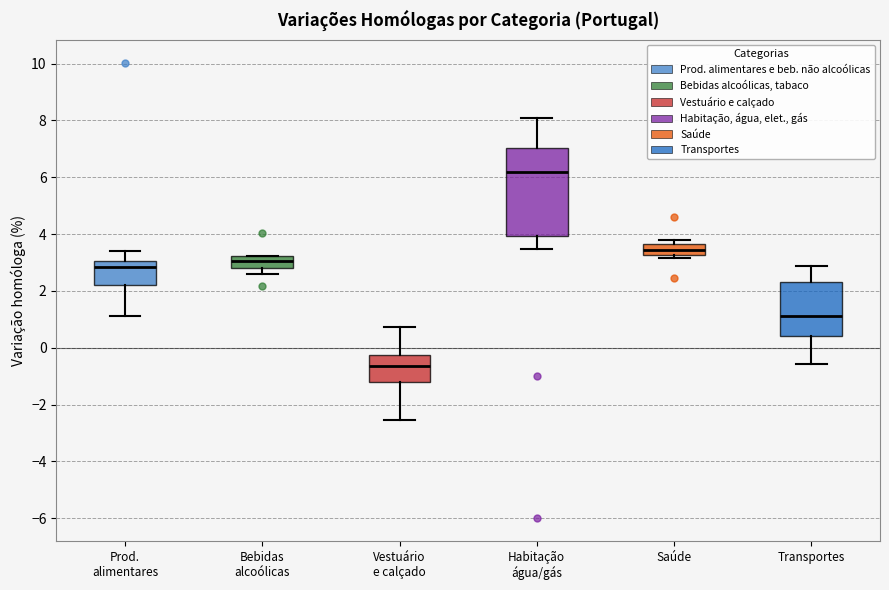

Reading left to right, read every box against the y-axis: the position of its median line, the range the box covers, and the ends of its whiskers. The values are not printed on the chart, so give them approximately, as read against the axis.

Prod. alimentares: median 2.8, box 2.2 to 3.0, whiskers 1.2 to 3.4
Bebidas alcoólicas: median 3.0, box 2.8 to 3.2, whiskers 2.6 to 3.2
Vestuário e calçado: median -0.6, box -1.2 to -0.2, whiskers -2.6 to 0.8
Habitação água/gás: median 6.2, box 4.0 to 7.0, whiskers 3.4 to 8.0
Saúde: median 3.4, box 3.2 to 3.6, whiskers 3.2 (just below the box's lower edge) to 3.8
Transportes: median 1.2, box 0.4 to 2.4, whiskers -0.6 to 2.8